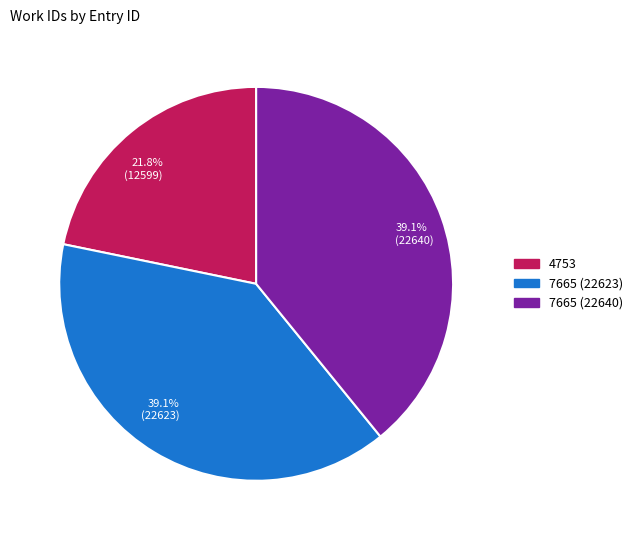

What portion of the pie excludes 21.8% (12599)?

78.2%